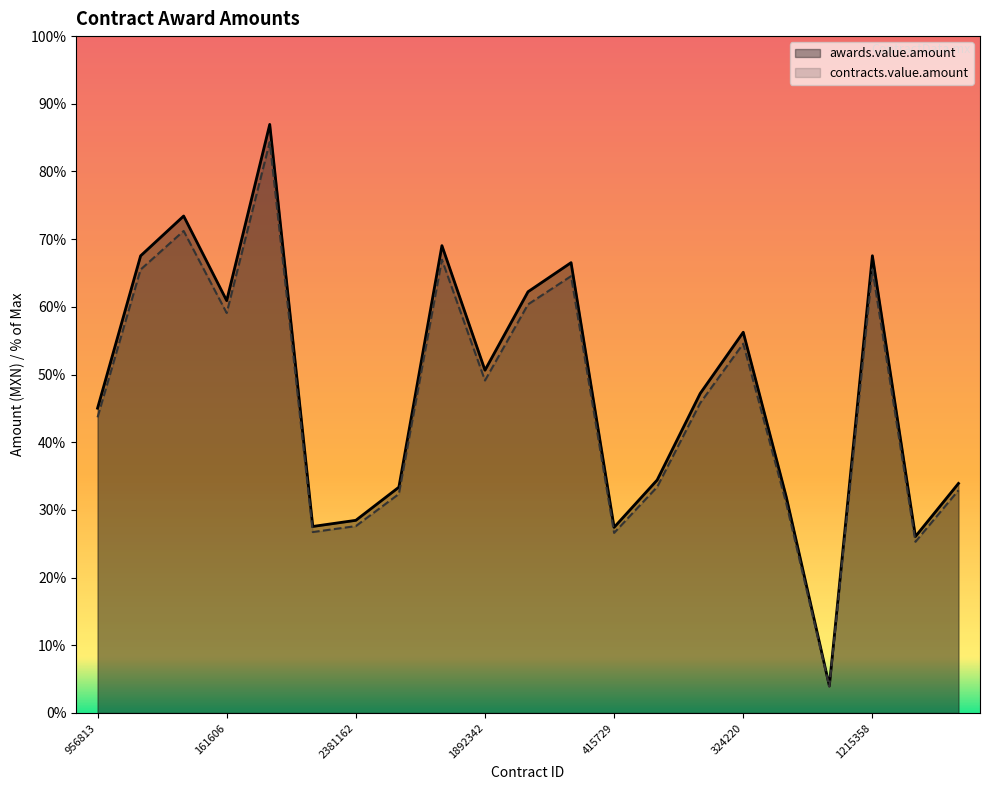

Reading left to right, list all the values displayed in this chart.

awards.value.amount: 956813=3906203.2	956825=5858811.9	737167=6369331.2	161606=5284915.9	1215326=7543603.5	557534=2390606.0	2381162=2469190.1	581569=2893864.4	773841=5989732.0	1892342=4393227.5	1107014=5398743.5	1217760=5771821.7	415729=2379401.9	609009=2985912.4	622220=4095070.1	324220=4879926.1	324243=2767399.2	2492988=347993.4	1215358=5860130.2	253058=2262000.7	2011-7-CE=2942008.3
contracts.value.amount: 956813=3789017.1	956825=5683047.6	737167=6178251.2	161606=5126368.4	1215326=7317295.4	557534=2318887.8	2381162=2395114.4	581569=2807048.5	773841=5810040.0	1892342=4261430.6	1107014=5236781.2	1217760=5598667.0	415729=2308019.9	609009=2896335.0	622220=3972218.0	324220=4733528.4	324243=2684377.3	2492988=337553.6	1215358=5684326.3	253058=2194140.7	2011-7-CE=2853748.0